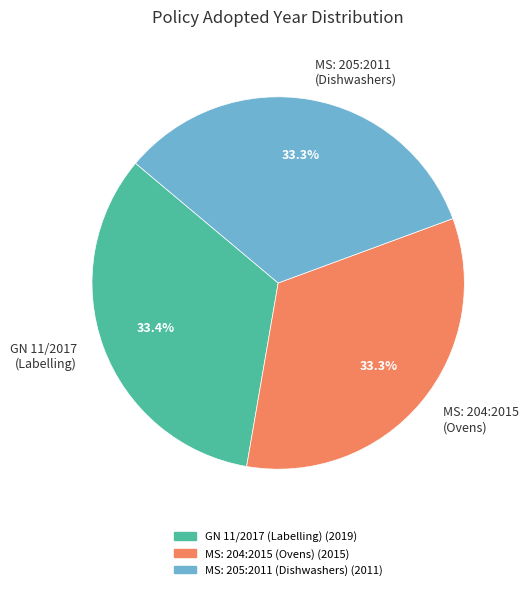

What portion of the pie excludes MS: 205:2011 (Dishwashers)?

66.7%